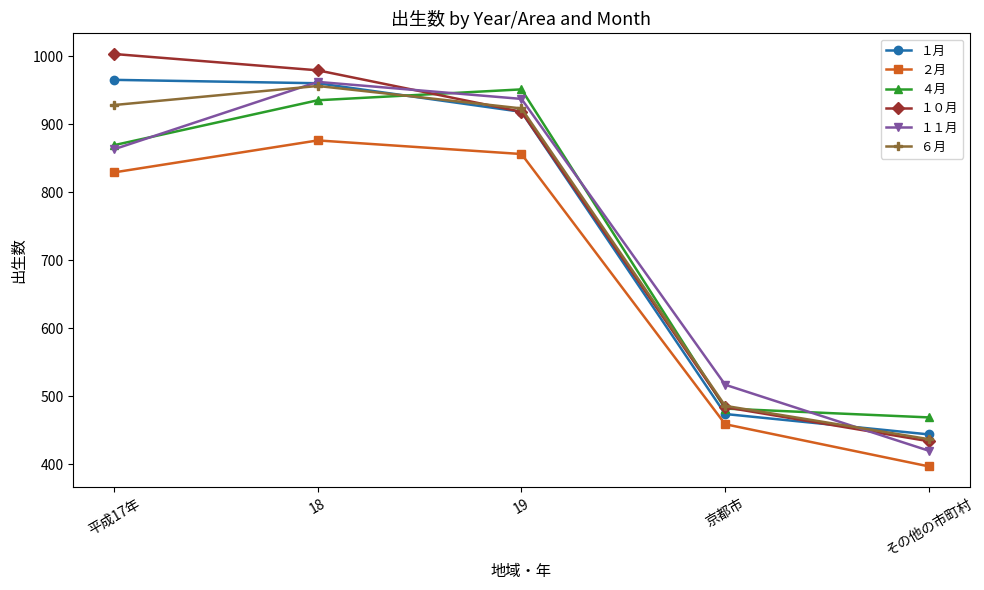

How many values in the １月 series are below 918?

2